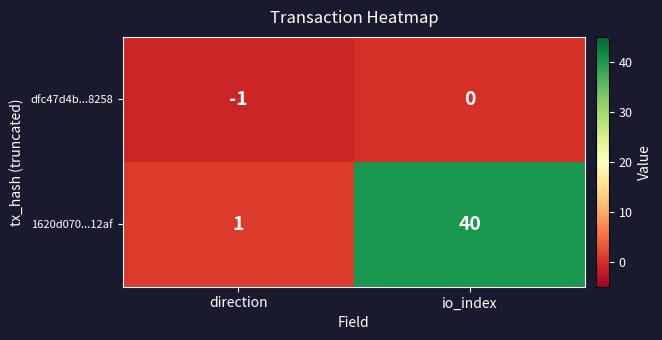

Which series has the largest range (max minus min)?

1620d070...12af